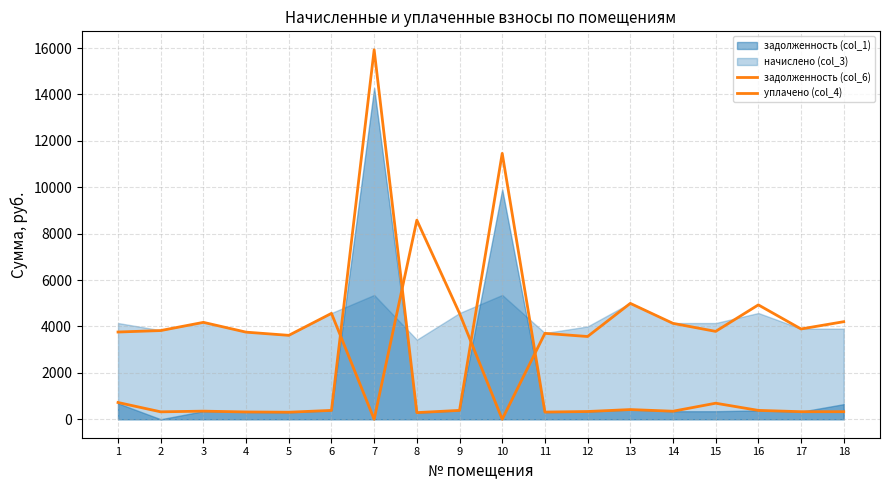

True or false: задолженность (col_6) and уплачено (col_4) cross at least once.

True